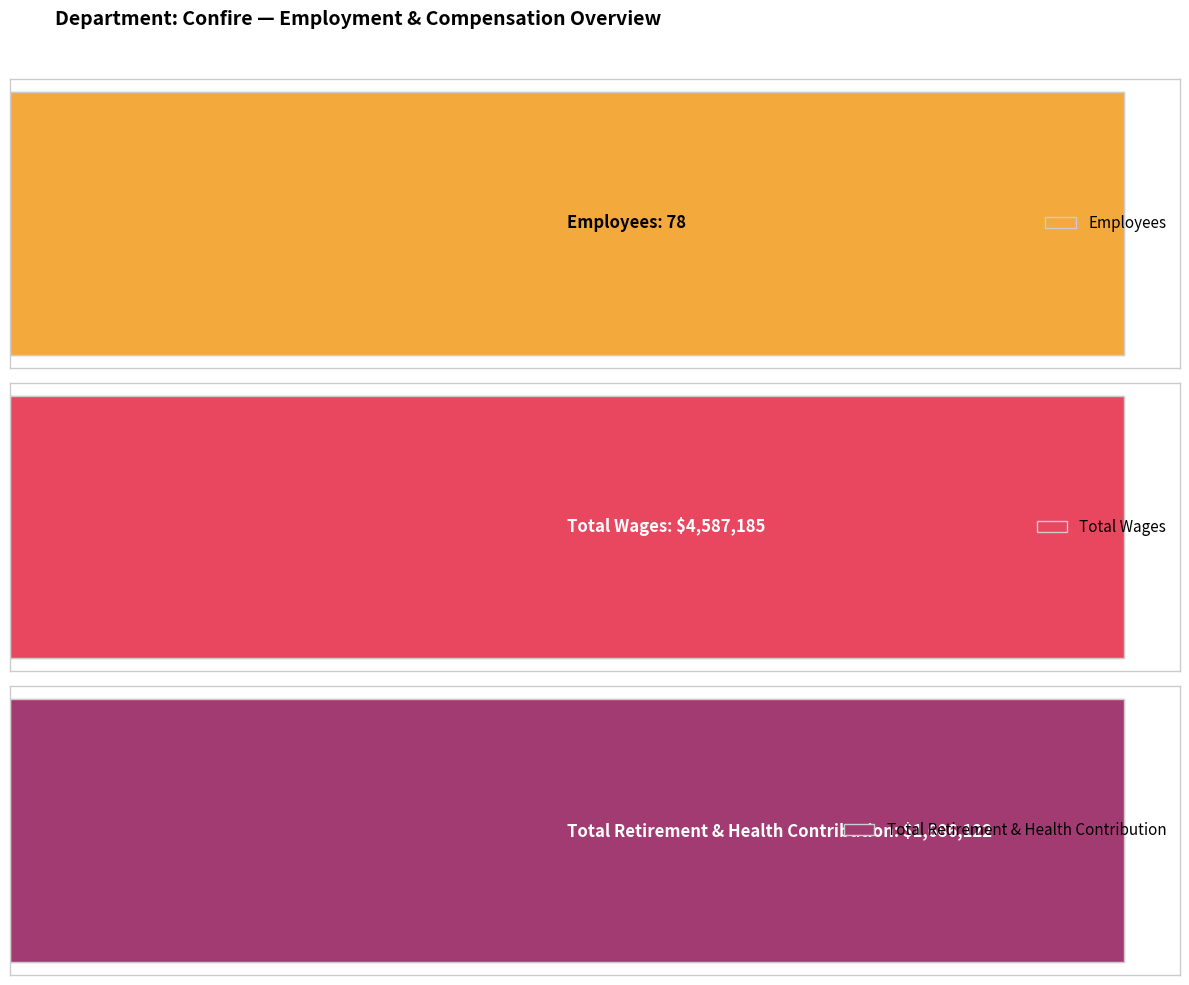

What is the sum of all Total Wages values?

4587185